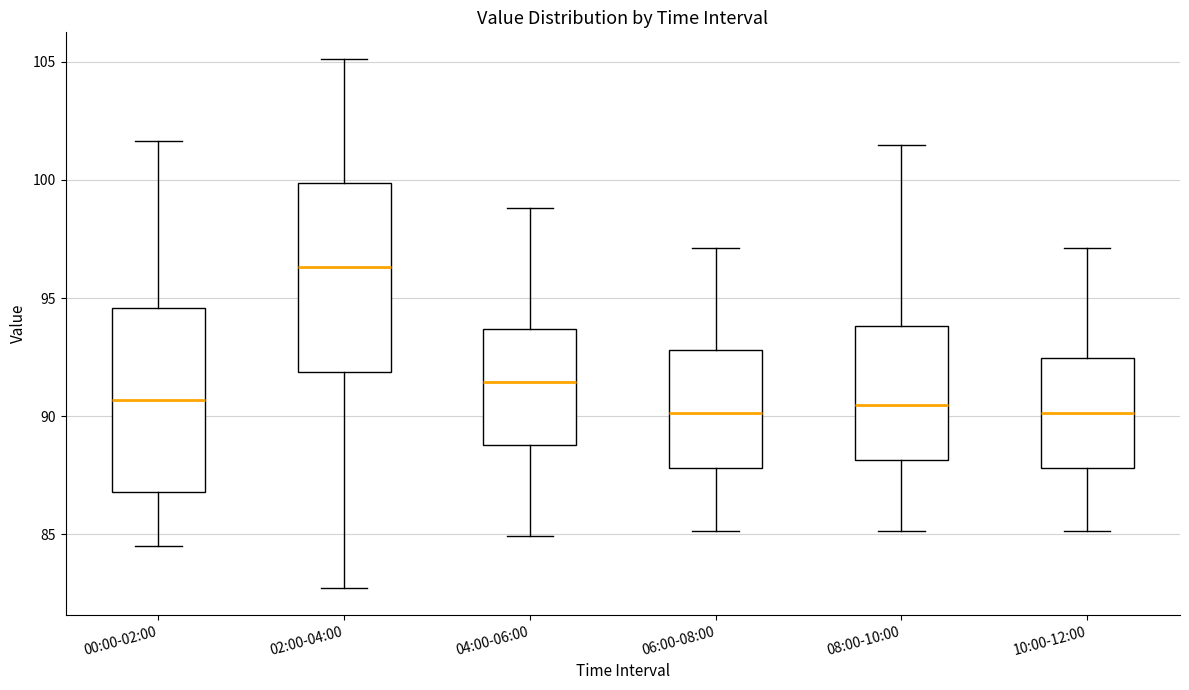

Reading left to right, transcribe this box plot: for each box, give where its median line is, the range the box spans, and where its two whiskers end, as read against the y-axis. The values are not printed on the chart, so give them approximately, as read against the axis.

00:00-02:00: median 90.5, box 87.0 to 94.5, whiskers 84.5 to 101.5
02:00-04:00: median 96.5, box 92.0 to 100.0, whiskers 82.5 to 105.0
04:00-06:00: median 91.5, box 89.0 to 93.5, whiskers 85.0 to 99.0
06:00-08:00: median 90.0, box 88.0 to 93.0, whiskers 85.0 to 97.0
08:00-10:00: median 90.5, box 88.0 to 94.0, whiskers 85.0 to 101.5
10:00-12:00: median 90.0, box 88.0 to 92.5, whiskers 85.0 to 97.0